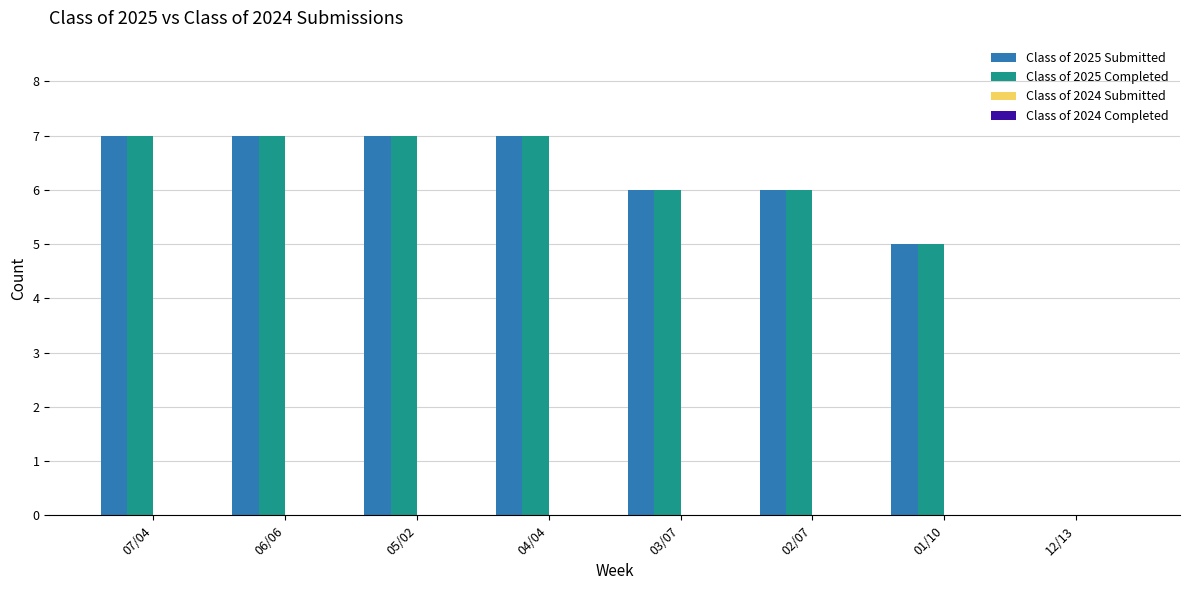

What is the maximum value for Class of 2025 Submitted?

7